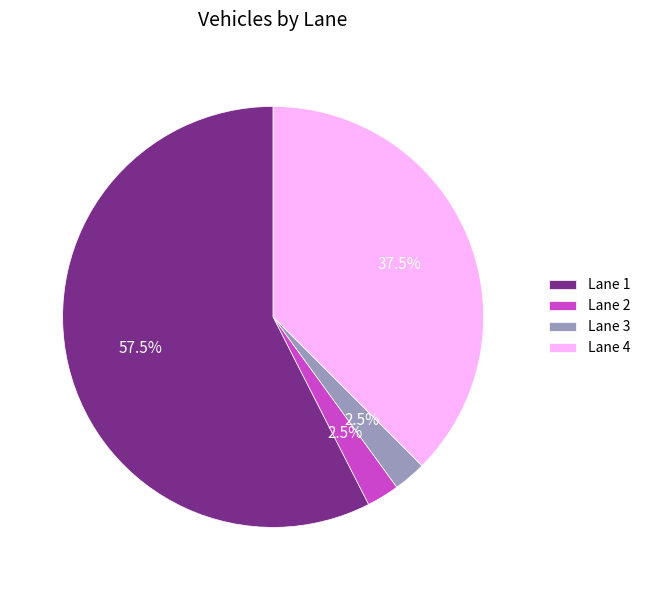

Combined, do Lane 2 and Lane 1 account for over 50%?

Yes